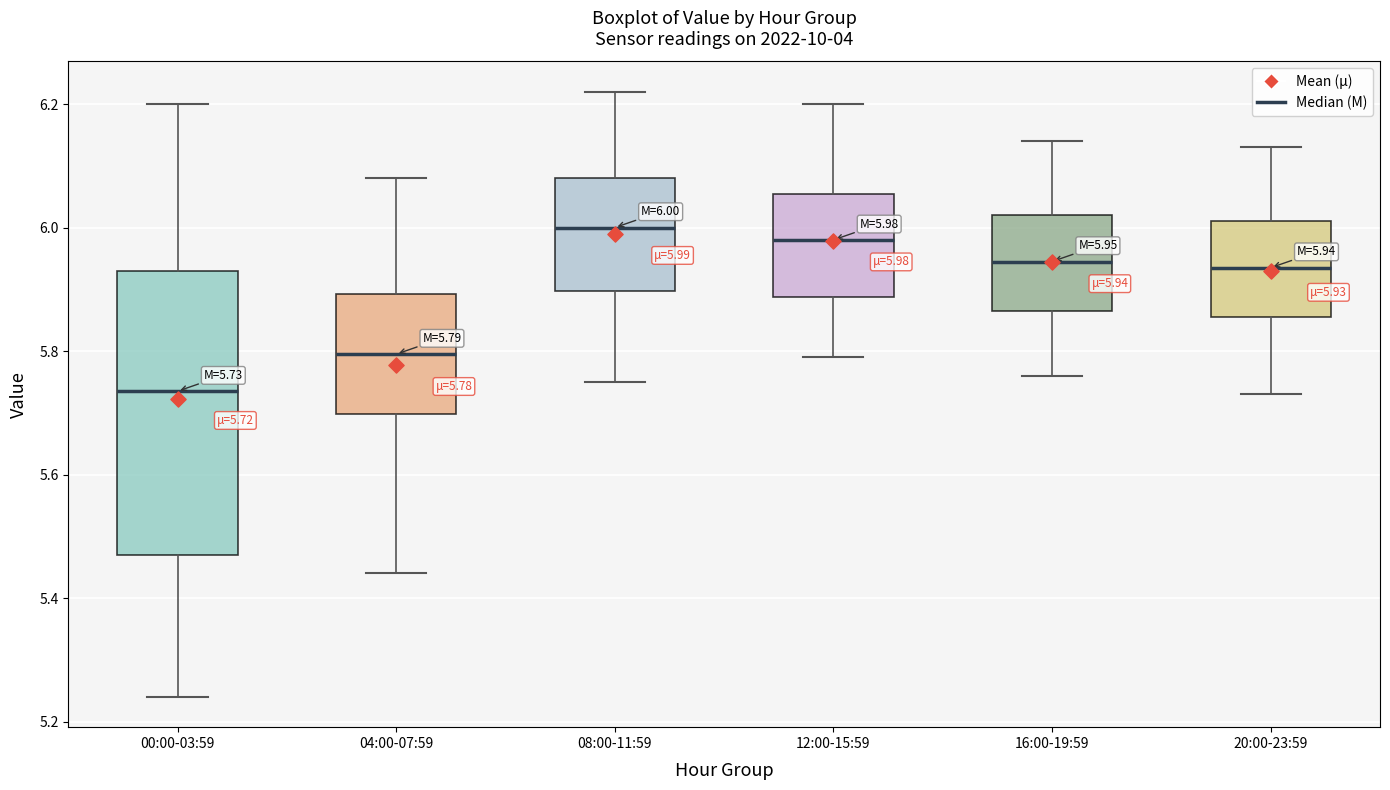

Which box's median line is the lowest?

00:00-03:59